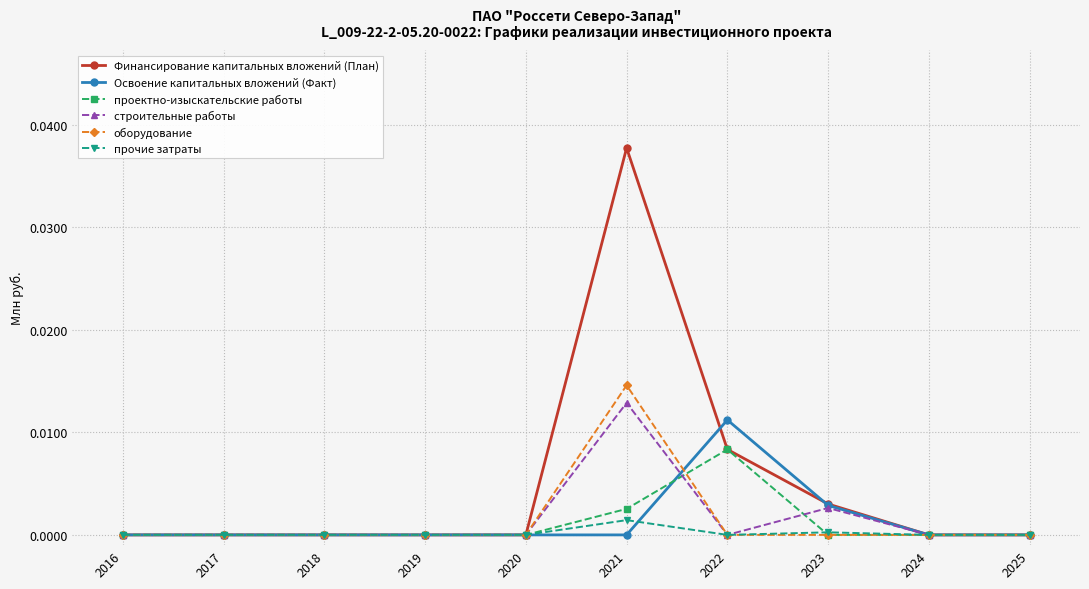

True or false: прочие затраты has a value of 0.0 at 2024.

True